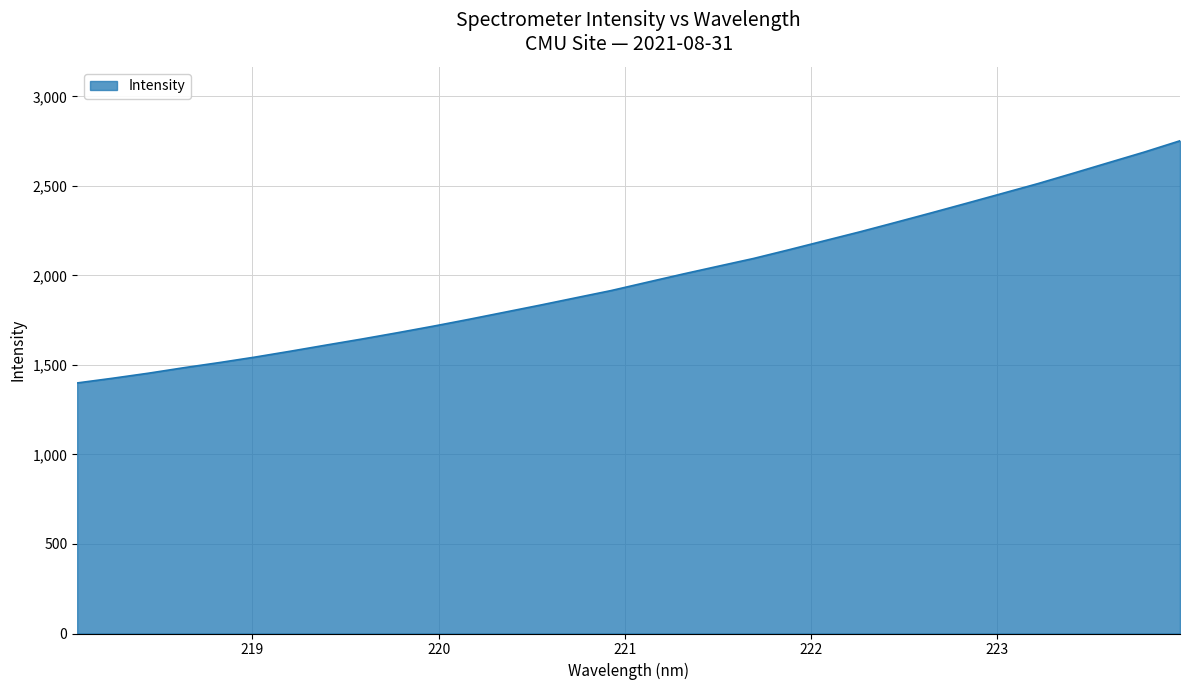

What is the greatest value displayed?

2752.3